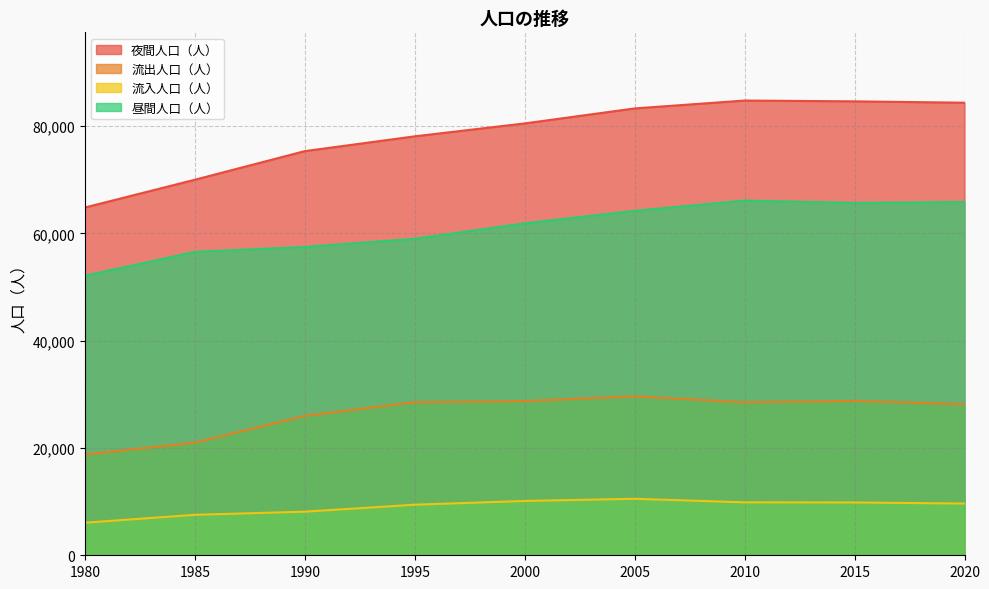

What is the average value of the 流出人口（人） series?

26456